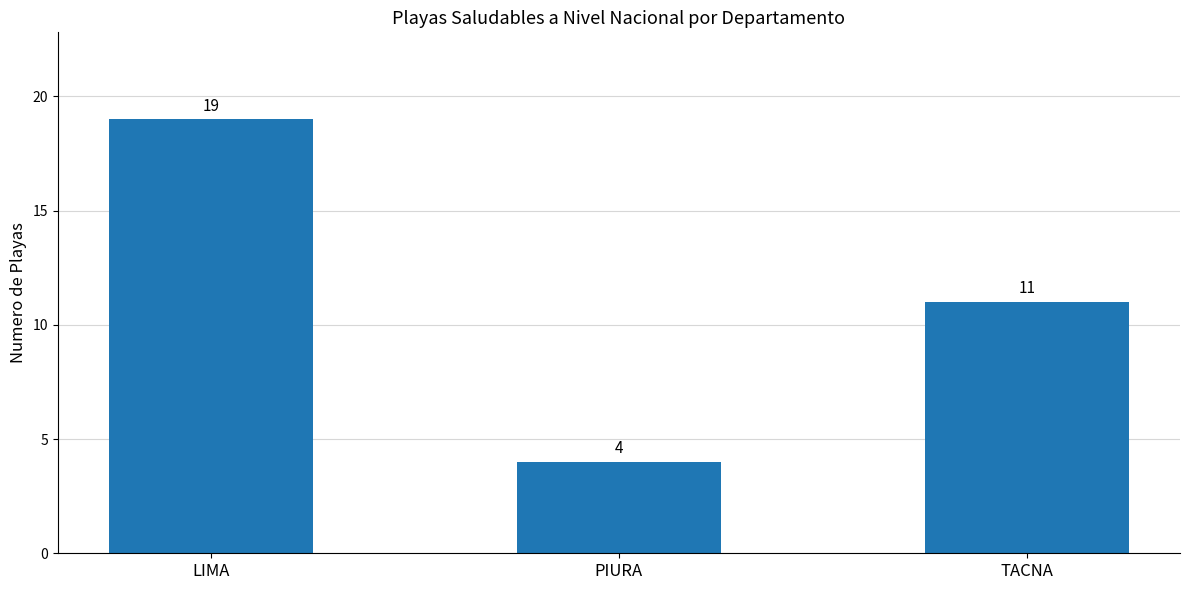

Between TACNA and LIMA, which is larger?

LIMA